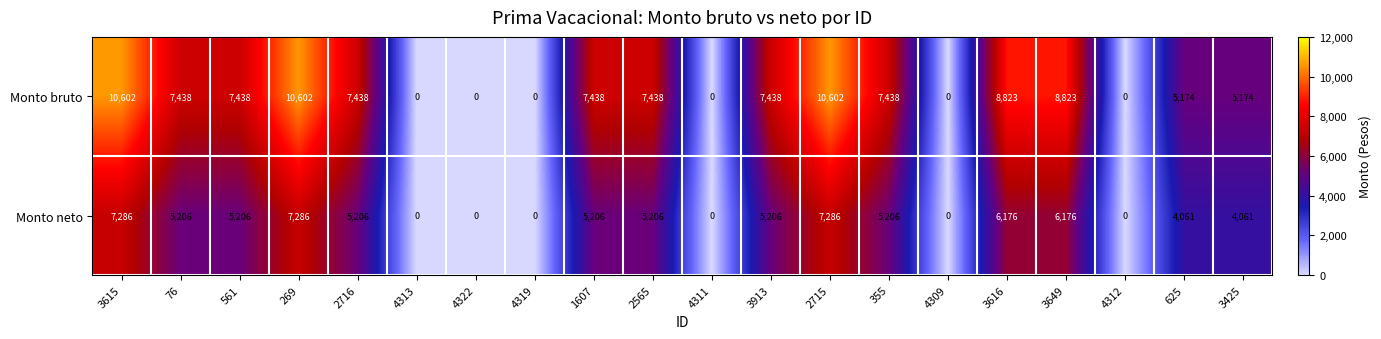

The Monto bruto series shows 2382 at 3616. True or false?

False